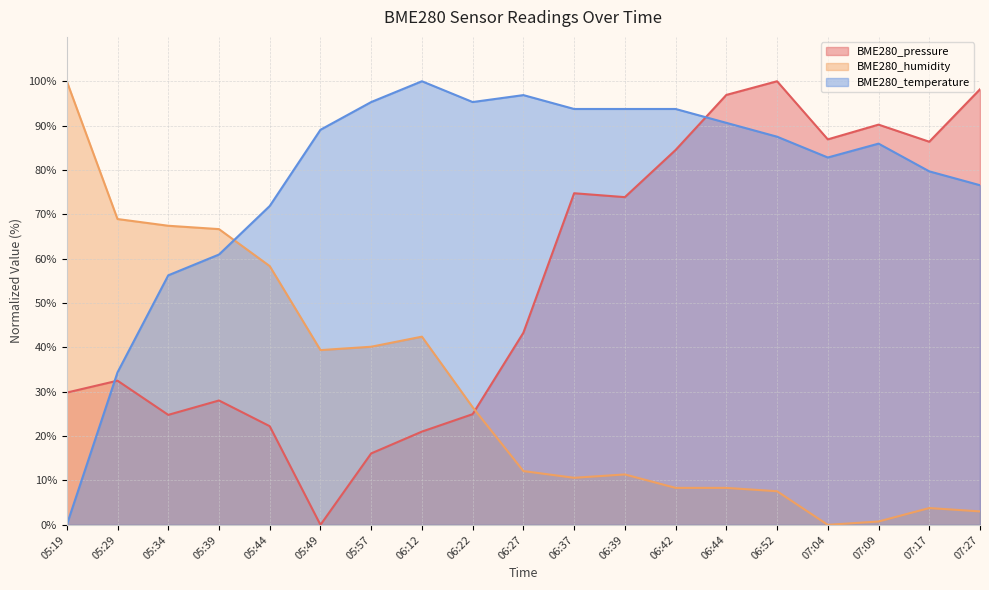

How many values in the BME280_temperature series exceed 87?

10